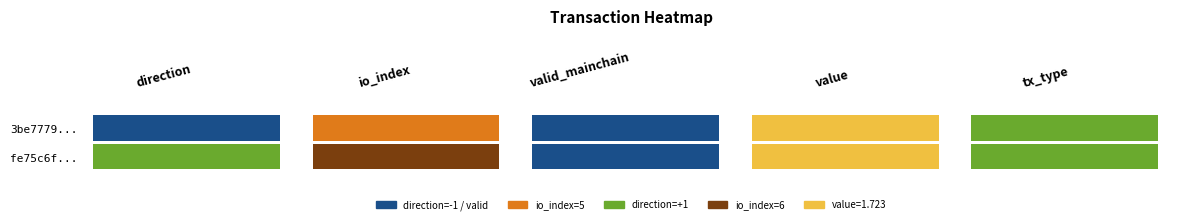

List the labels in order of direction value, smallest first.

direction, tx_type, valid_mainchain, value, io_index